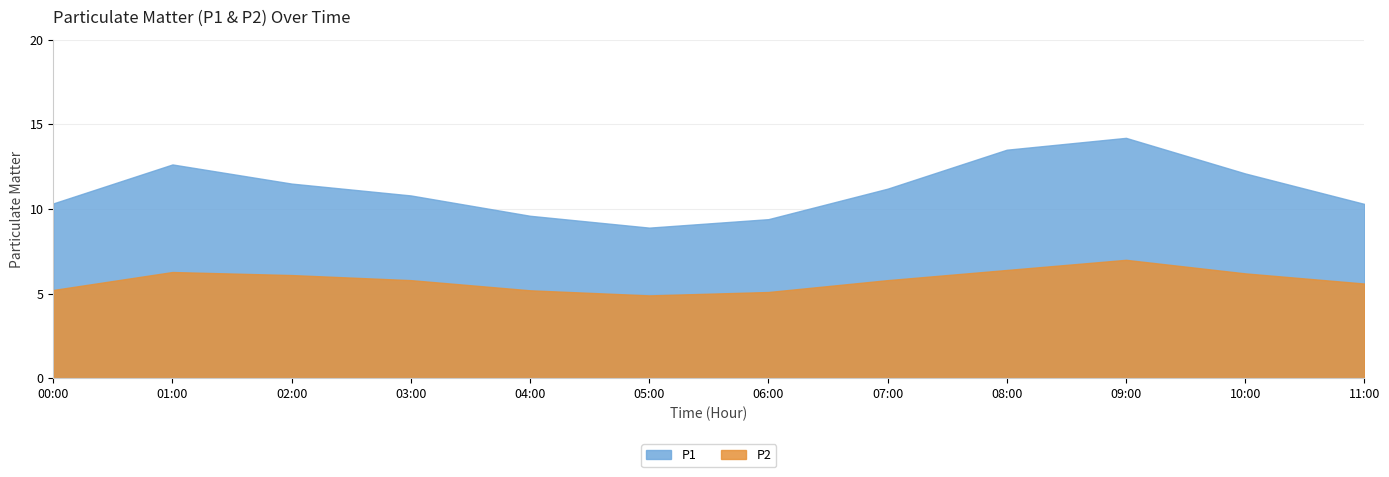

What is the difference between the highest and lowest values at 00:00?

5.1